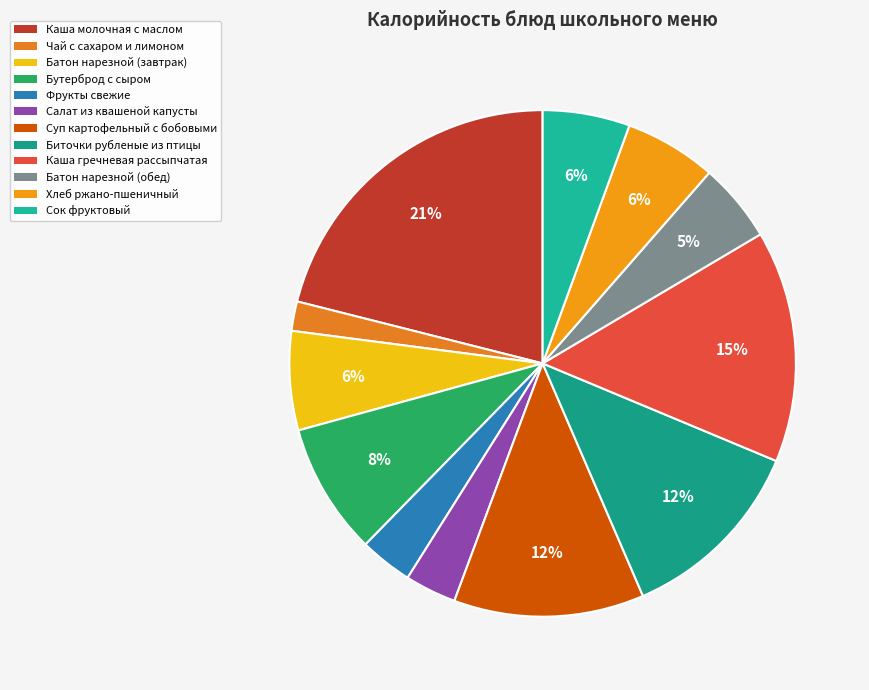

What percentage do Салат из квашеной капусты and Каша молочная с маслом together represent?

24.3%